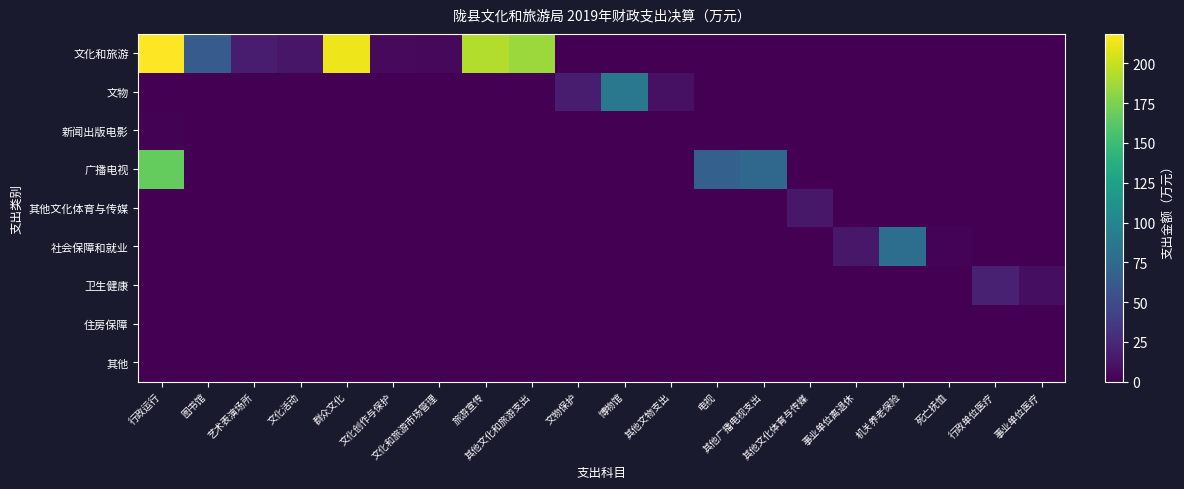

At which category is the sum across all series the highest?

行政运行